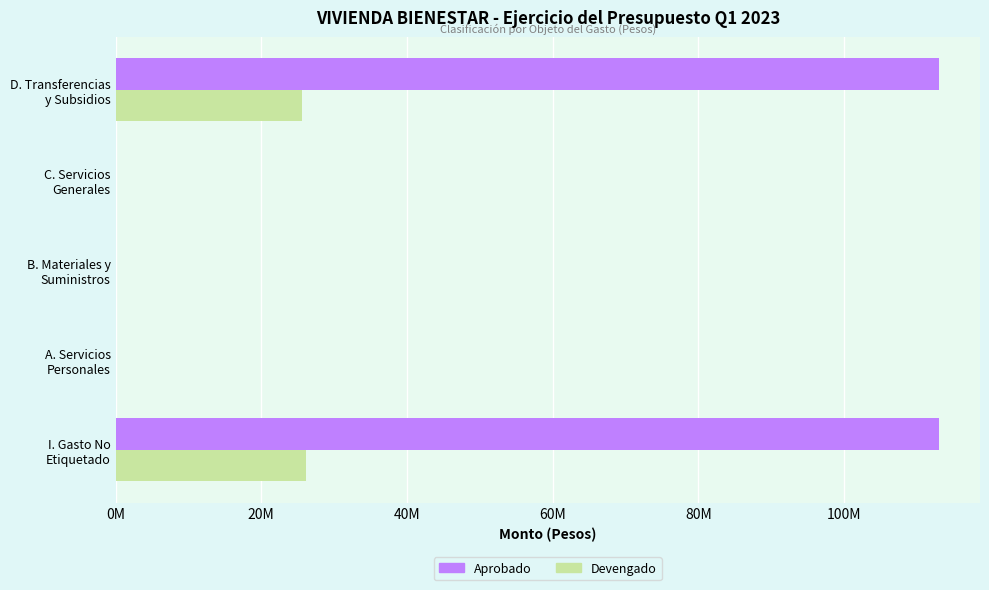

At how many categories does at least one series exceed 71132590?

2